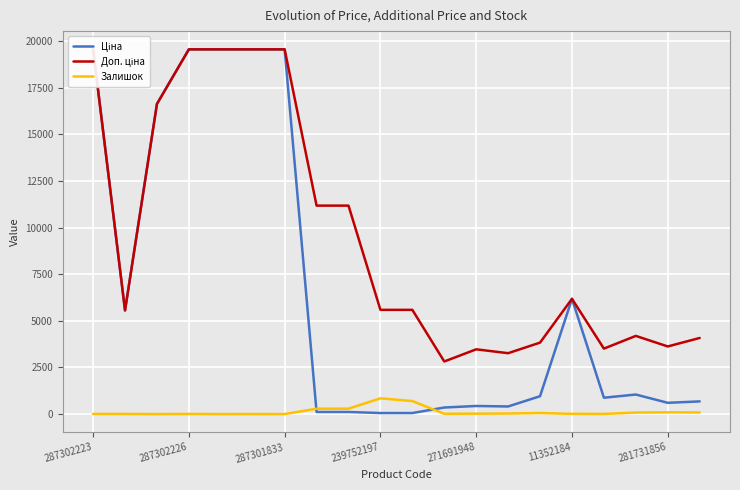

How many data points in Ціна are less than 958?

10